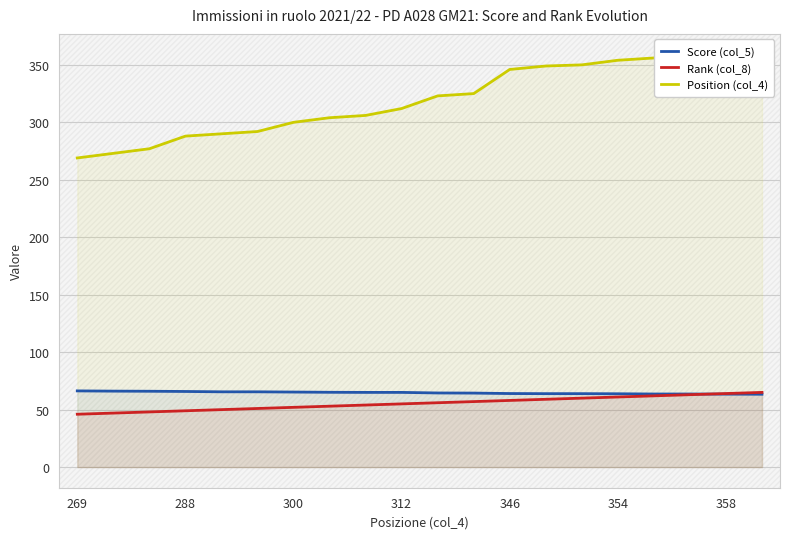

What is the maximum value for Score (col_5)?

66.3